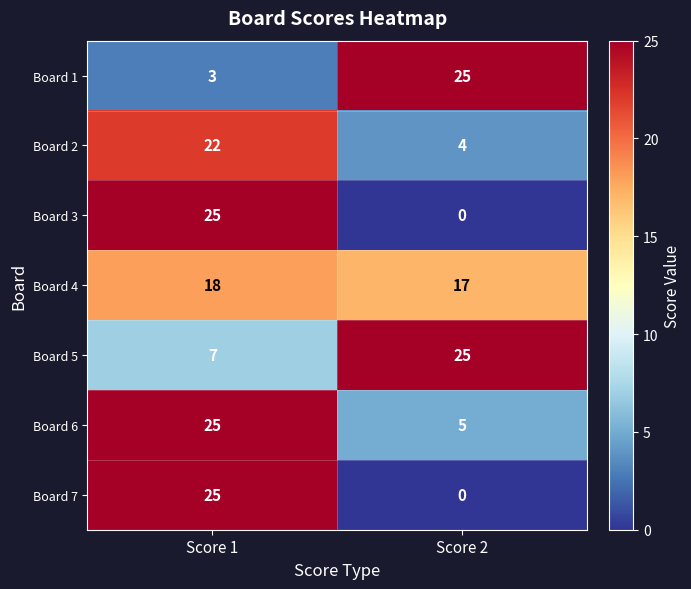

Reading left to right, extract all data points from this chart.

Board 1: 3	25
Board 2: 22	4
Board 3: 25	0
Board 4: 18	17
Board 5: 7	25
Board 6: 25	5
Board 7: 25	0